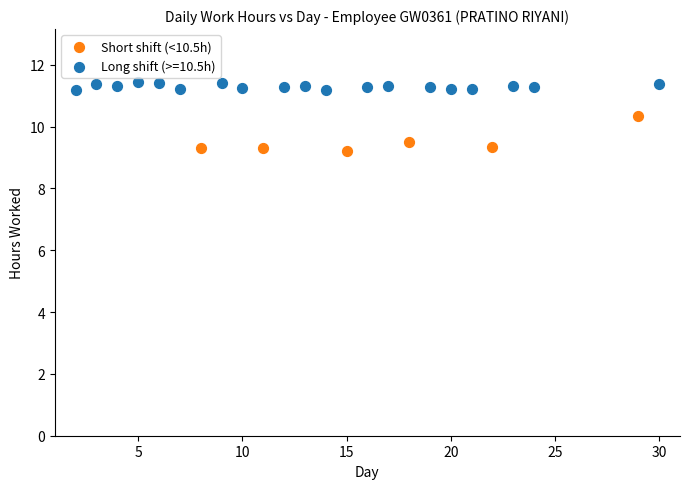

Which series reaches the maximum Y coordinate?

Long shift (>=10.5h)